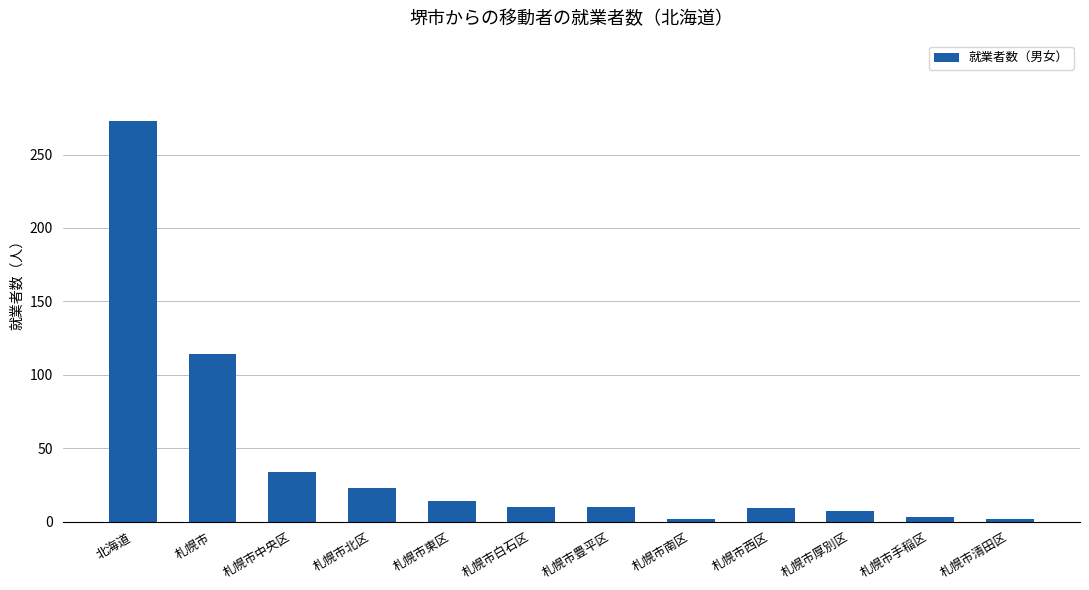

The chart shows a value of 54 at 札幌市中央区. True or false?

False